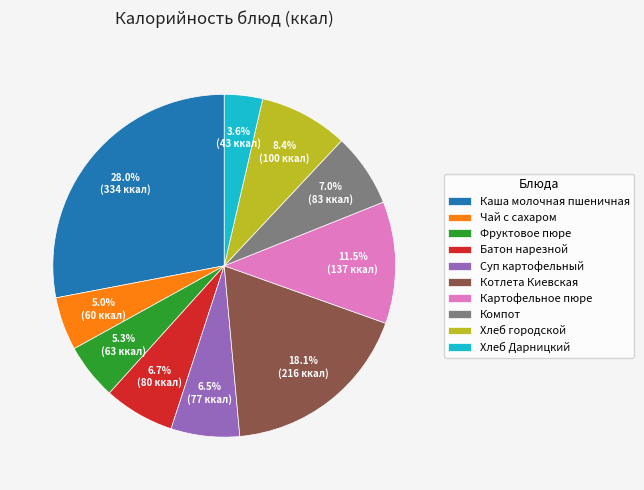

Approximately how many times larger is the value at Батон нарезной compared to Чай с сахаром?

1.3